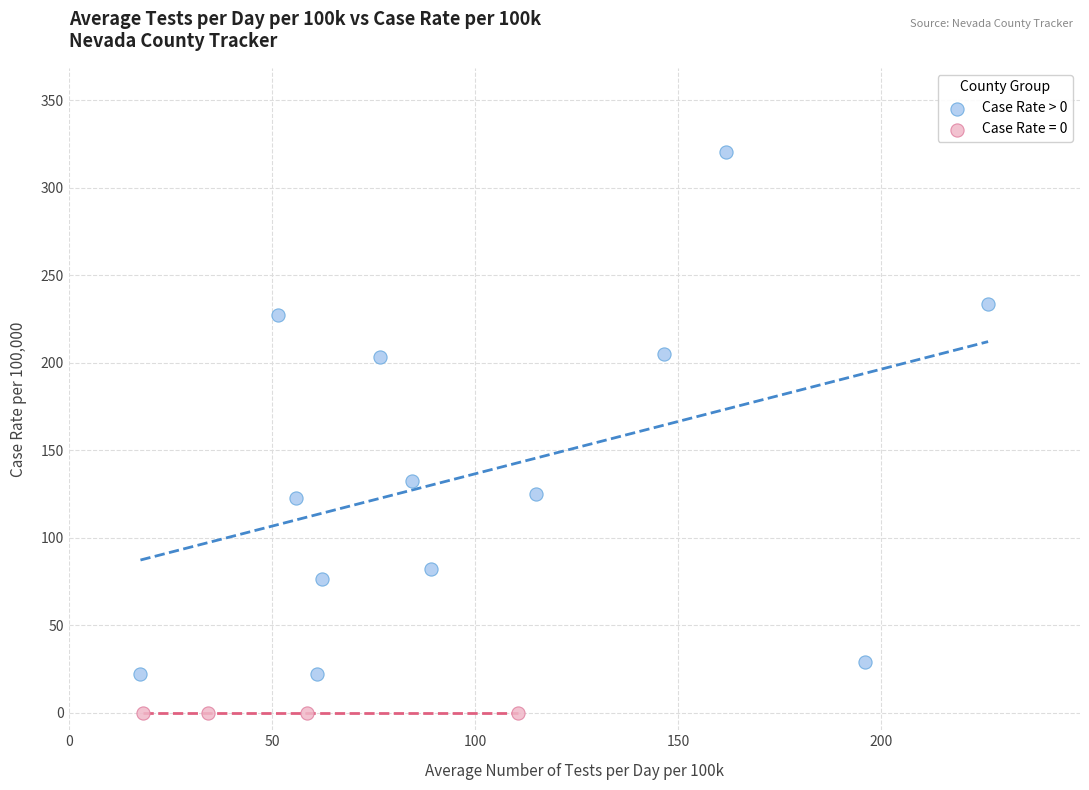

Which series reaches the minimum Y coordinate?

Case Rate = 0